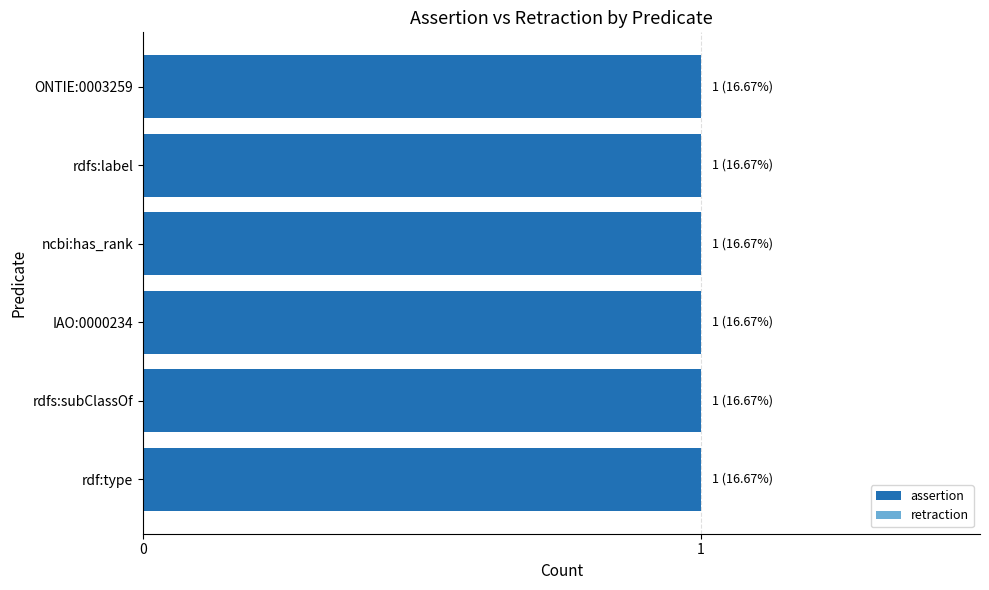

What is the minimum value for assertion?

1